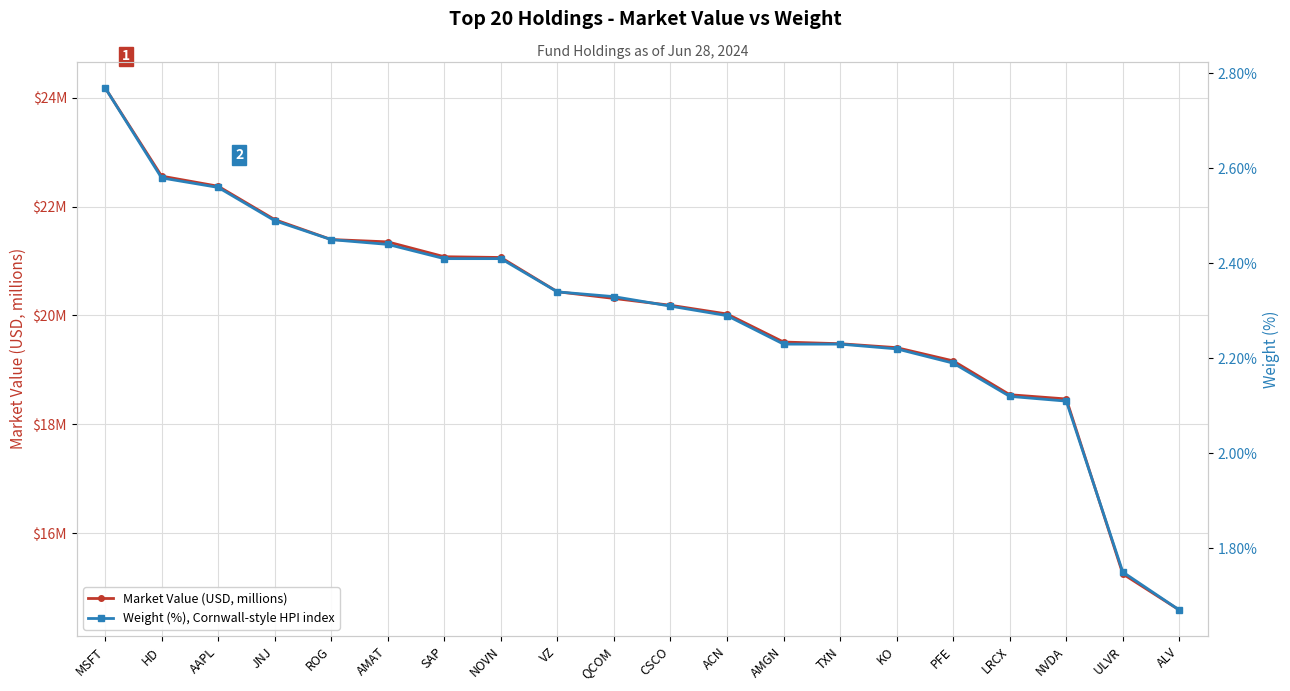

Is this an area chart (filled region under the line)?

No